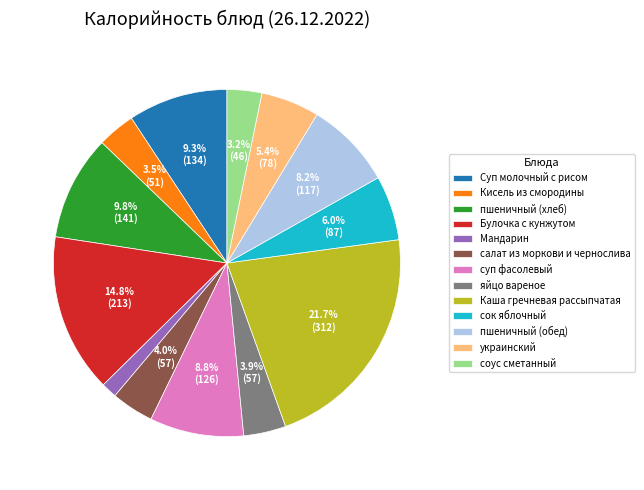

To the nearest percent, what is the average slice percentage?

8%